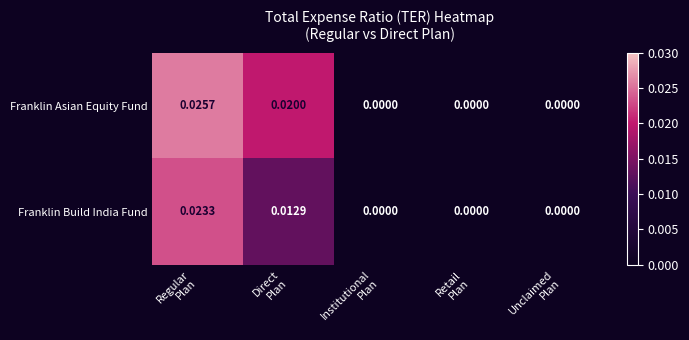

List the series in order of their overall mean, highest first.

Franklin Asian Equity Fund, Franklin Build India Fund